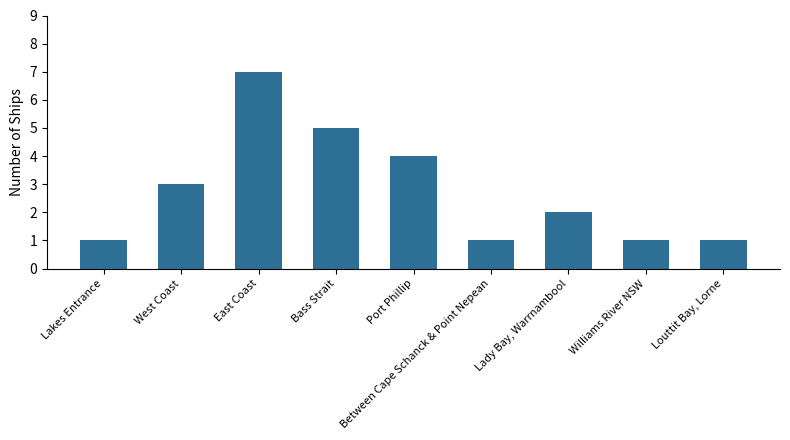

What is the label of the 7th bar from the right?

East Coast